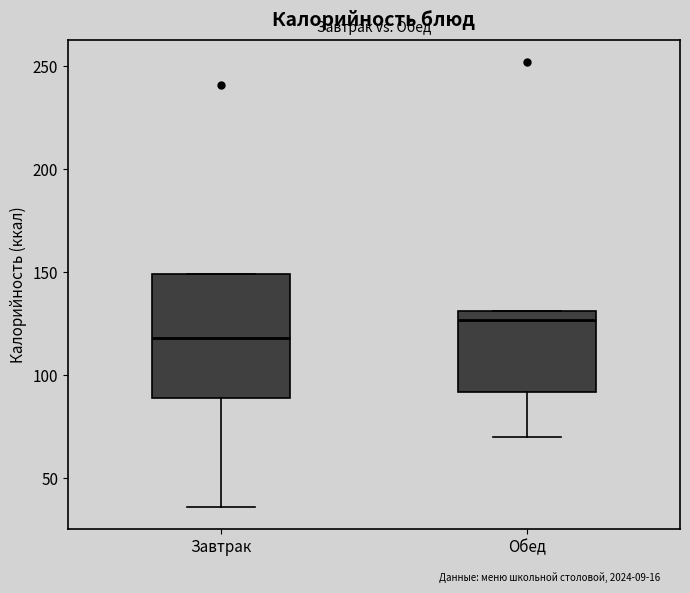

Comparing the boxes themselves (not the whiskers), which one is the tallest?

Завтрак